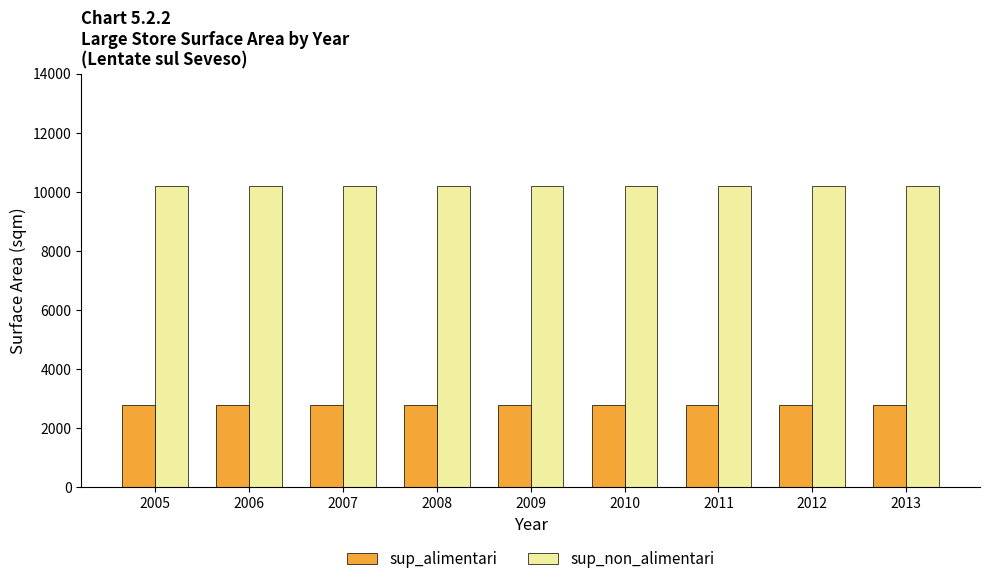

Does the chart contain stacked bars?

No